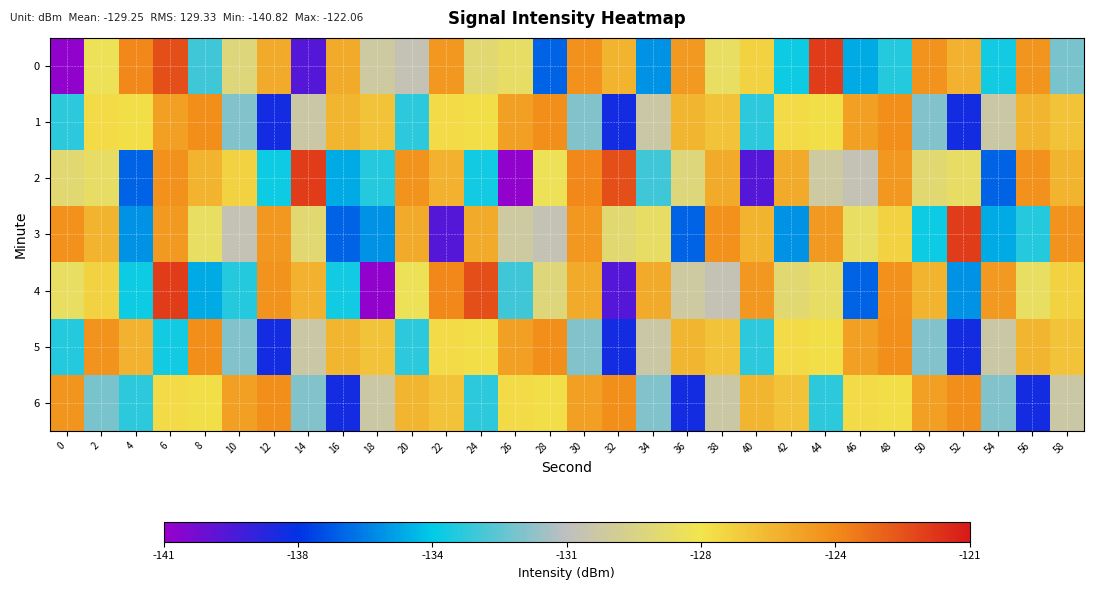

Reading left to right, what are all the values shown in this chart?

0: 0=-140.8	2=-128.0	4=-124.3	6=-122.6	8=-133.2	10=-129.0	12=-125.5	14=-139.5	16=-125.5	18=-130.1	20=-130.8	22=-124.8	24=-128.7	26=-128.4	28=-136.6	30=-124.6	32=-125.8	34=-135.6	36=-124.8	38=-128.3	40=-127.0	42=-134.1	44=-122.1	46=-135.0	48=-133.7	50=-124.6	52=-125.7	54=-134.0	56=-124.7	58=-132.2
1: 0=-133.5	2=-127.3	4=-127.4	6=-125.1	8=-124.5	10=-132.0	12=-138.1	14=-130.3	16=-125.9	18=-126.4	20=-133.5	22=-127.3	24=-127.4	26=-125.1	28=-124.5	30=-132.0	32=-138.1	34=-130.3	36=-125.9	38=-126.4	40=-133.5	42=-127.3	44=-127.4	46=-125.1	48=-124.5	50=-132.0	52=-138.1	54=-130.3	56=-125.9	58=-126.4
2: 0=-128.7	2=-128.4	4=-136.6	6=-124.6	8=-125.8	10=-127.0	12=-134.1	14=-122.1	16=-135.0	18=-133.7	20=-124.6	22=-125.7	24=-134.0	26=-140.8	28=-128.0	30=-124.3	32=-122.6	34=-133.2	36=-129.0	38=-125.5	40=-139.5	42=-125.5	44=-130.1	46=-130.8	48=-124.8	50=-128.7	52=-128.4	54=-136.6	56=-124.6	58=-125.8
3: 0=-124.6	2=-125.8	4=-135.6	6=-124.8	8=-128.3	10=-130.8	12=-124.8	14=-128.7	16=-136.6	18=-135.6	20=-125.5	22=-139.5	24=-125.5	26=-130.1	28=-130.8	30=-124.8	32=-128.7	34=-128.4	36=-136.6	38=-124.6	40=-125.8	42=-135.6	44=-124.8	46=-128.3	48=-127.0	50=-134.1	52=-122.1	54=-135.0	56=-133.7	58=-124.6
4: 0=-128.3	2=-127.0	4=-134.1	6=-122.1	8=-135.0	10=-133.7	12=-124.6	14=-125.7	16=-134.0	18=-140.8	20=-128.0	22=-124.3	24=-122.6	26=-133.2	28=-129.0	30=-125.5	32=-139.5	34=-125.5	36=-130.1	38=-130.8	40=-124.8	42=-128.7	44=-128.4	46=-136.6	48=-124.6	50=-125.8	52=-135.6	54=-124.8	56=-128.3	58=-127.0
5: 0=-133.7	2=-124.6	4=-125.7	6=-134.0	8=-124.5	10=-132.0	12=-138.1	14=-130.3	16=-125.9	18=-126.4	20=-133.5	22=-127.3	24=-127.4	26=-125.1	28=-124.5	30=-132.0	32=-138.1	34=-130.3	36=-125.9	38=-126.4	40=-133.5	42=-127.3	44=-127.4	46=-125.1	48=-124.5	50=-132.0	52=-138.1	54=-130.3	56=-125.9	58=-126.4
6: 0=-124.7	2=-132.2	4=-133.5	6=-127.3	8=-127.4	10=-125.1	12=-124.5	14=-132.0	16=-138.1	18=-130.3	20=-125.9	22=-126.4	24=-133.5	26=-127.3	28=-127.4	30=-125.1	32=-124.5	34=-132.0	36=-138.1	38=-130.3	40=-125.9	42=-126.4	44=-133.5	46=-127.3	48=-127.4	50=-125.1	52=-124.5	54=-132.0	56=-138.1	58=-130.3